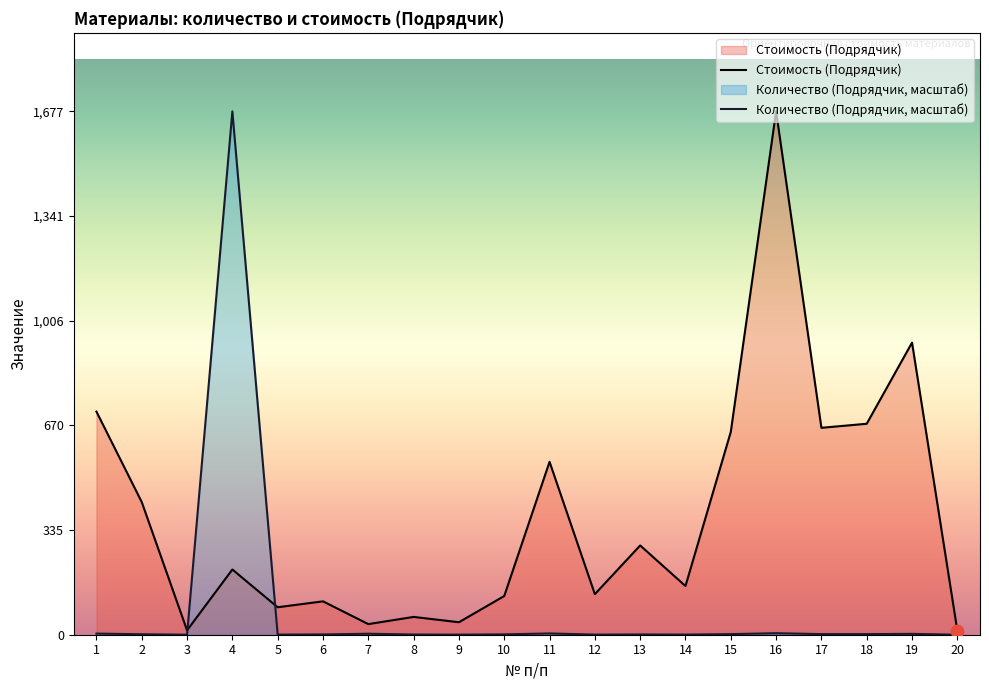

At how many categories does at least one series exceed 771?

3